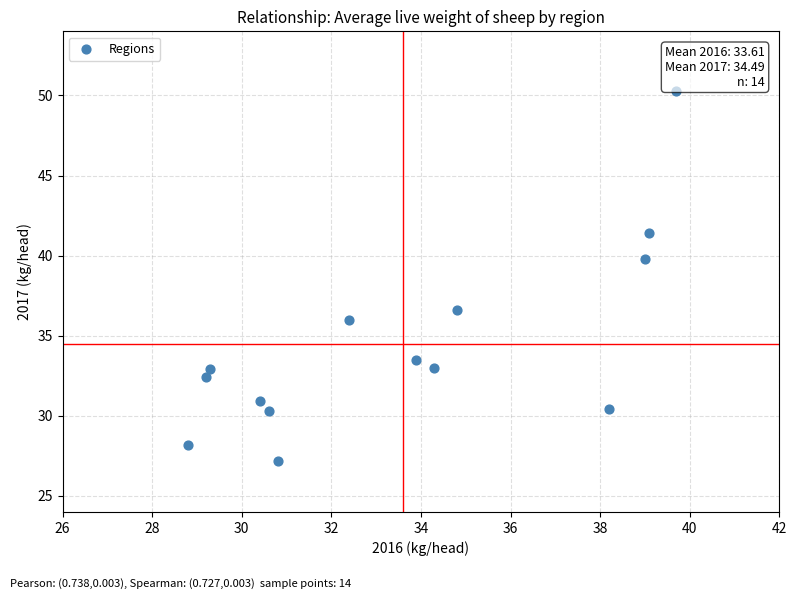

What Y value in the scatter plot is closest to 38?

36.6